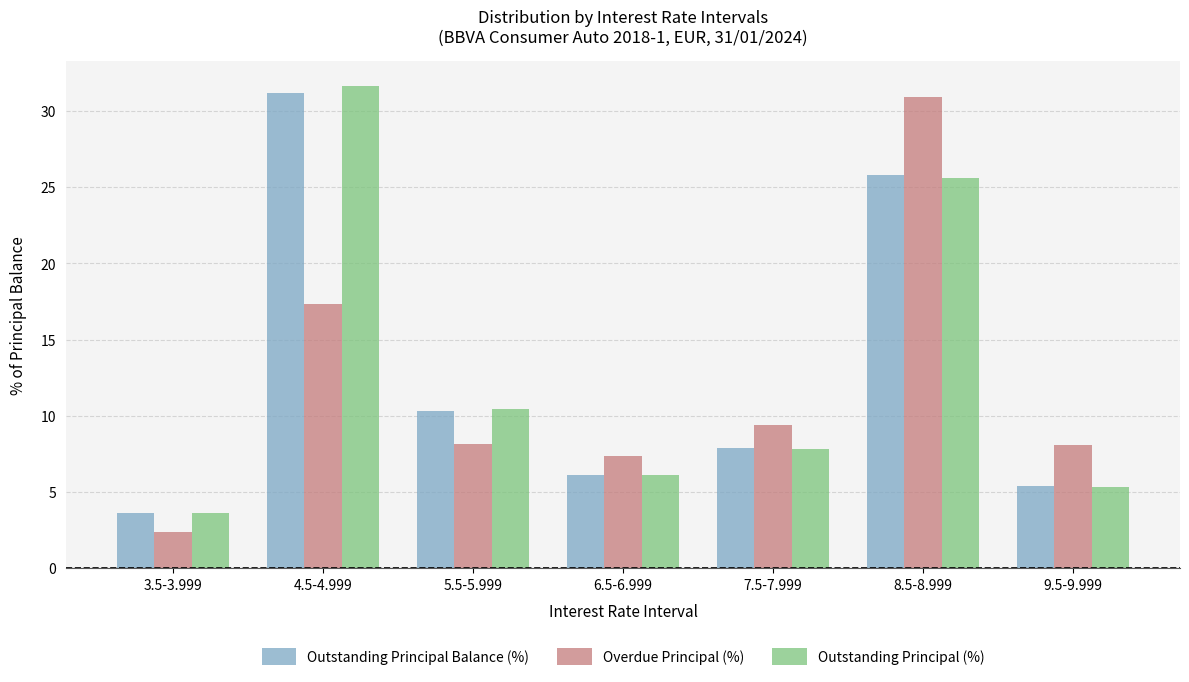

What is the total value across all series at 3.5-3.999?

9.7